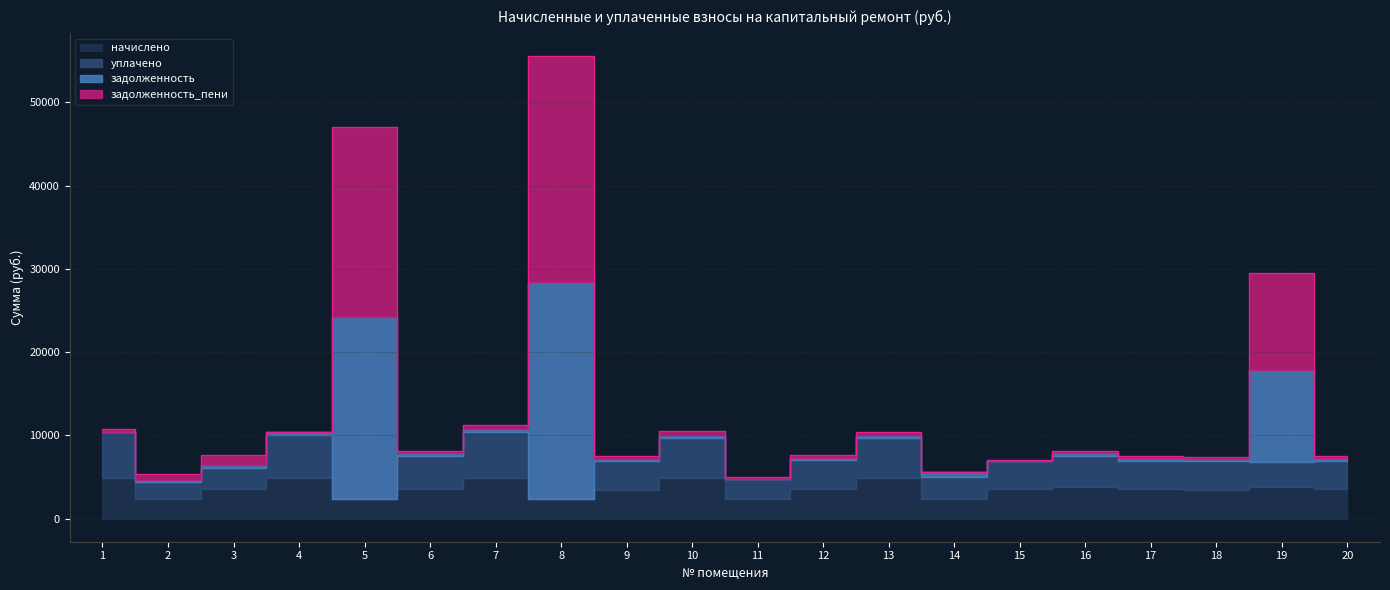

True or false: задолженность and задолженность_пени cross at least once.

True